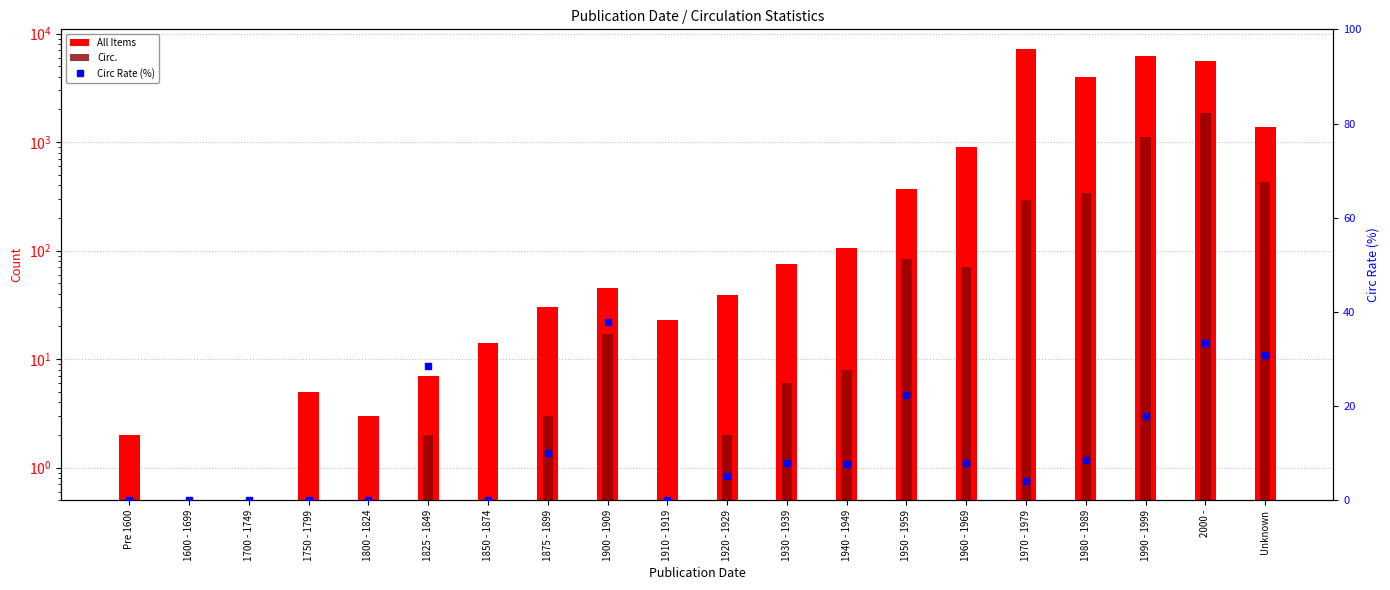

Does the chart contain any negative values?

No